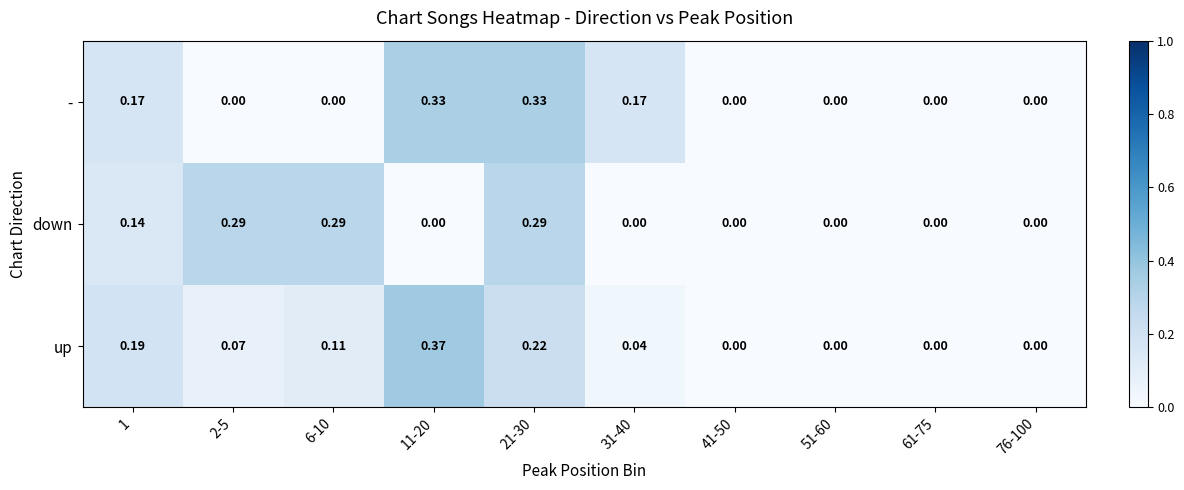

How many distinct data groups are displayed?

3